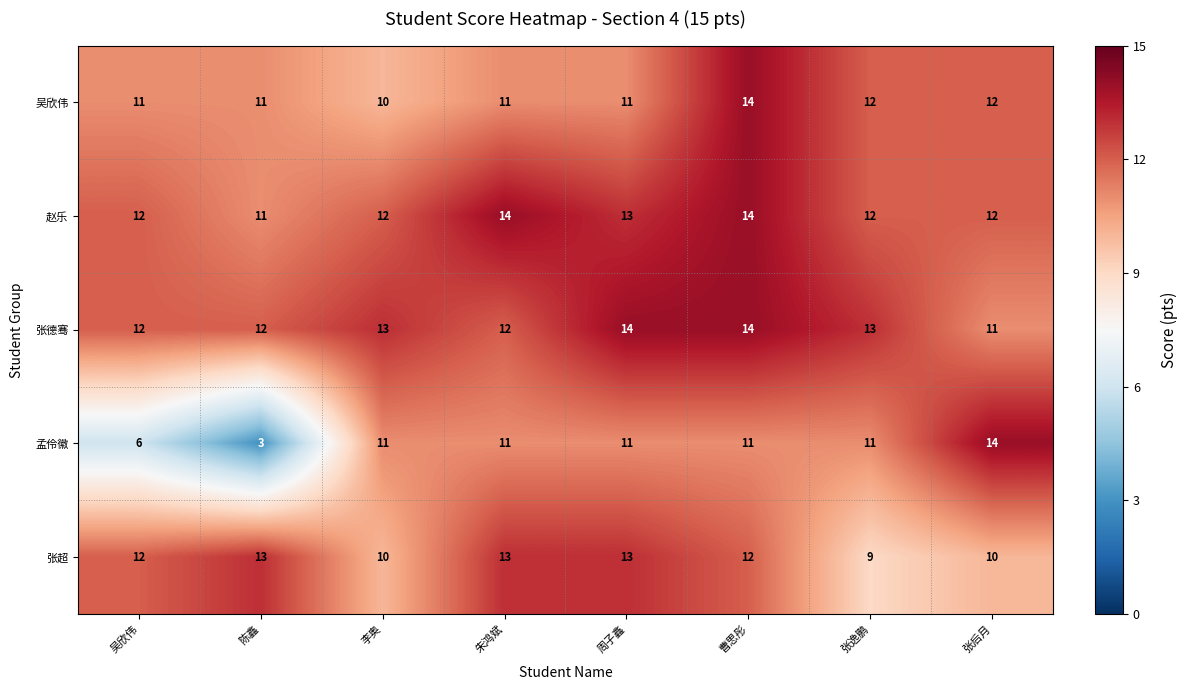

What is the difference between the highest and lowest values at 张逸鹏?

4